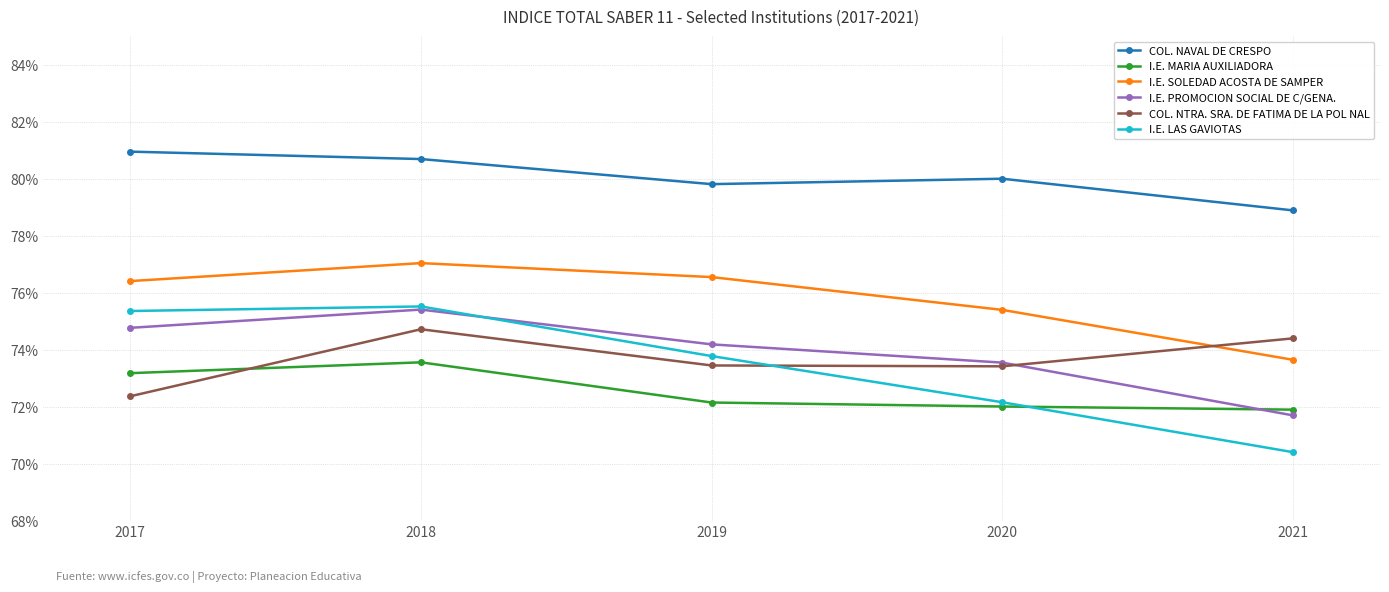

Does the chart have visible grid lines?

Yes